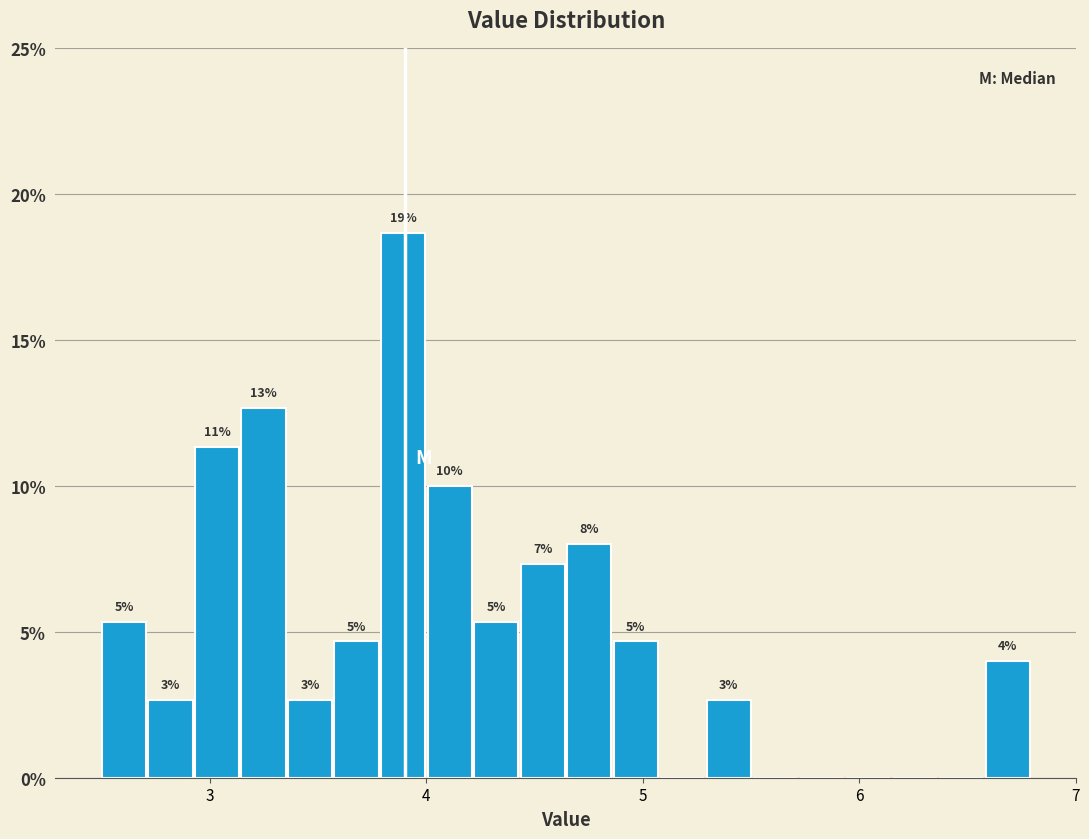

Read against the x-axis, roughly where is the centre of the tallest bar?

3.9